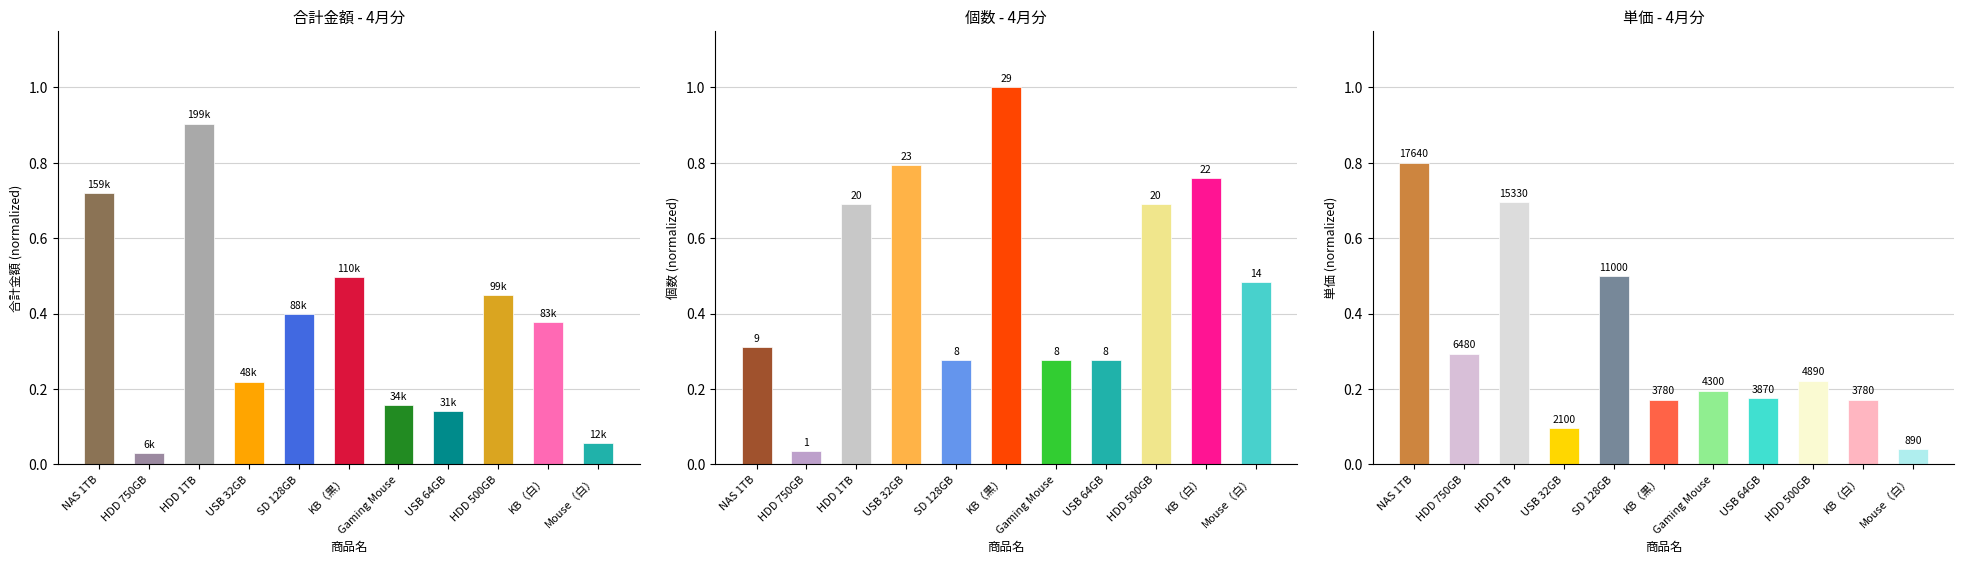

Is it true that the value at Mouse（白） is 0.0?

True